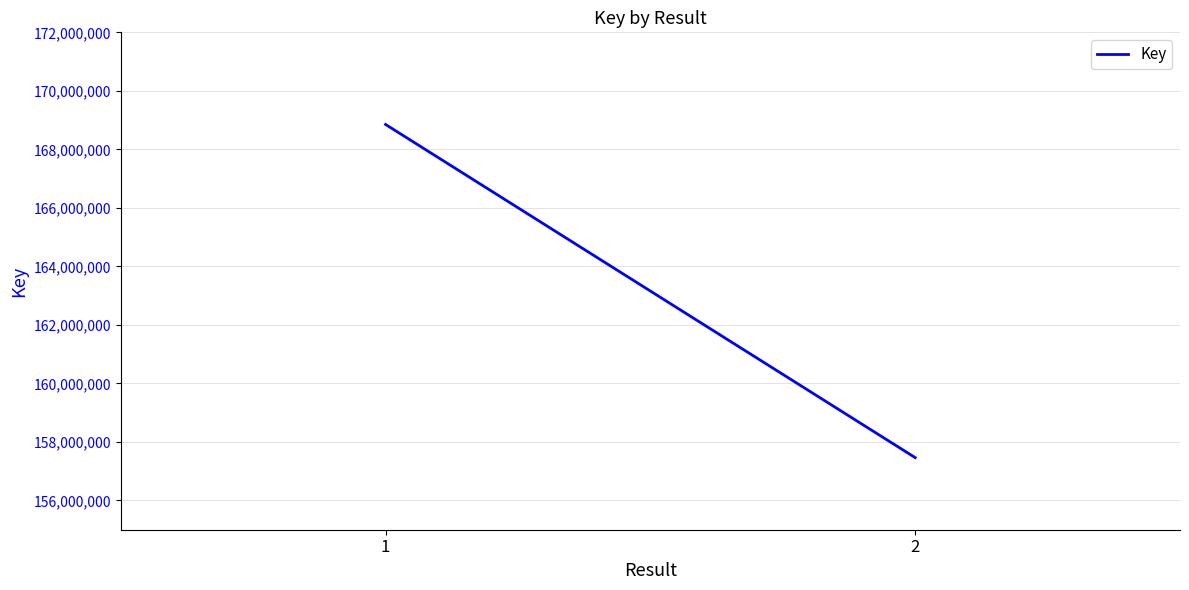

What is the change in value from 1 to 2?

-11386598